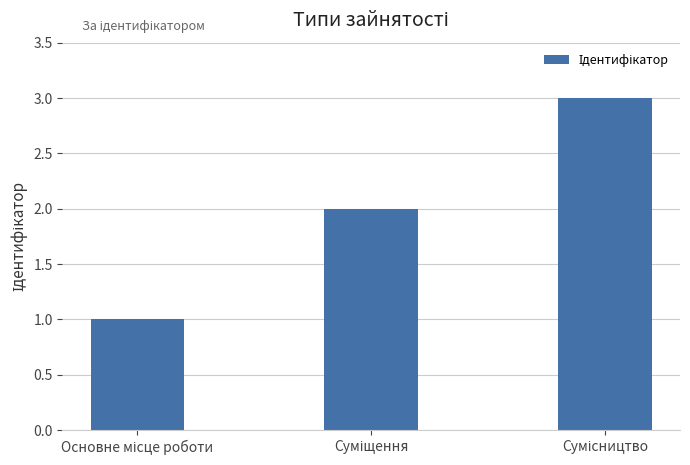

What is the smallest value displayed?

1